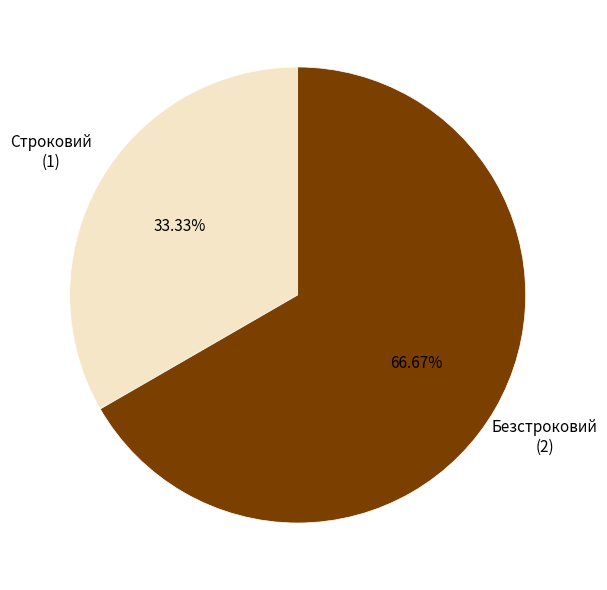

To the nearest percent, what is the difference between the Безстроковий and Строковий slice percentages?

33%